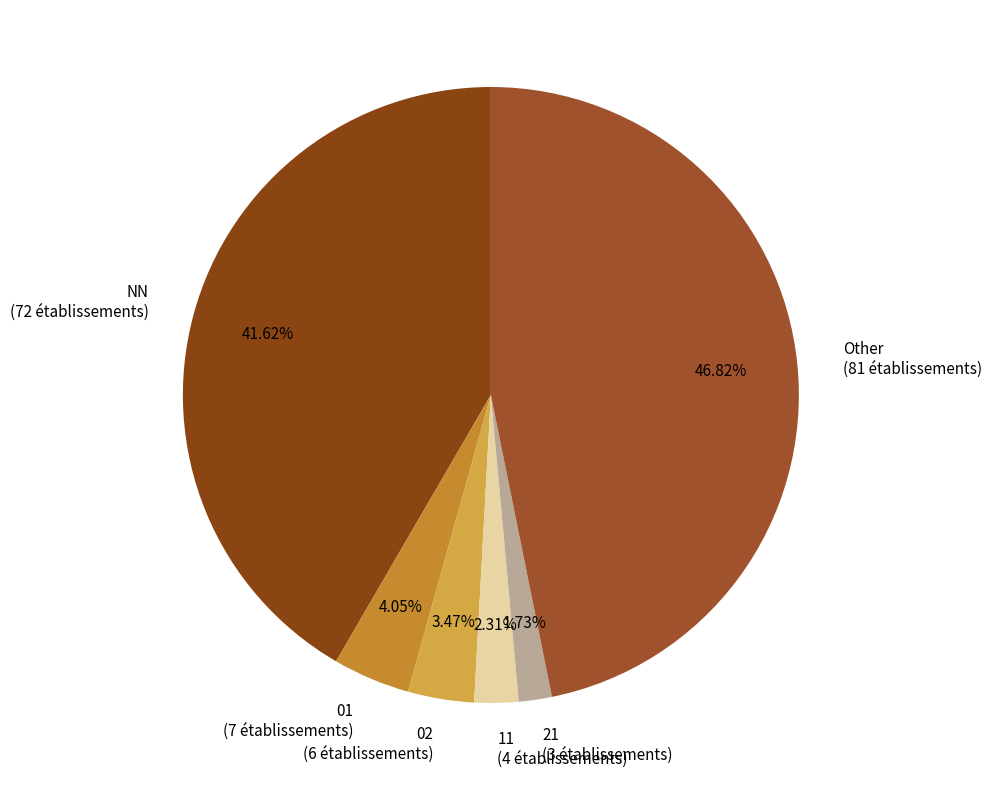

Is it true that Other is 56% of the pie?

False